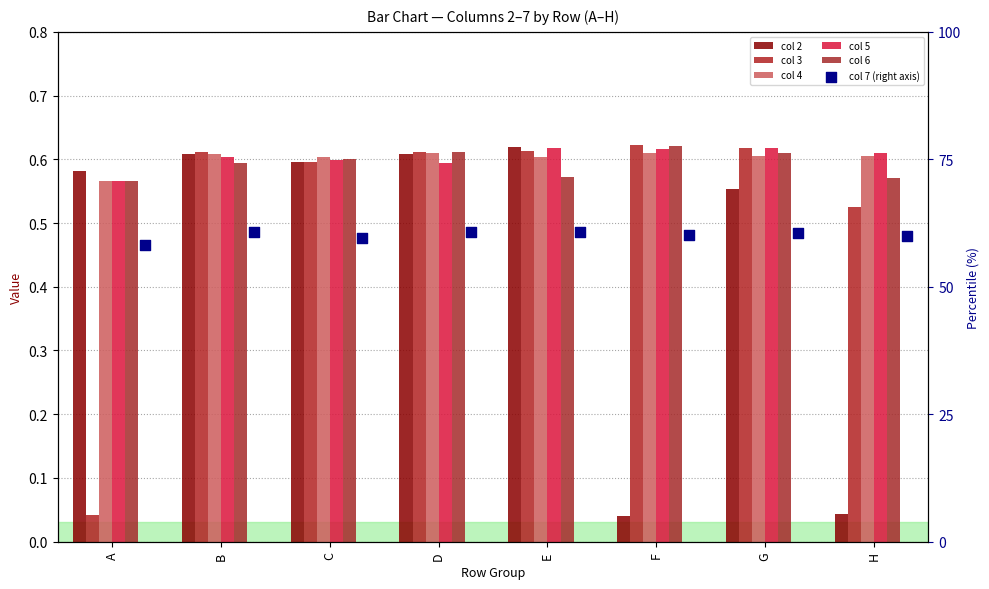

Which series has the widest spread of Y values?

col 7 (right axis)